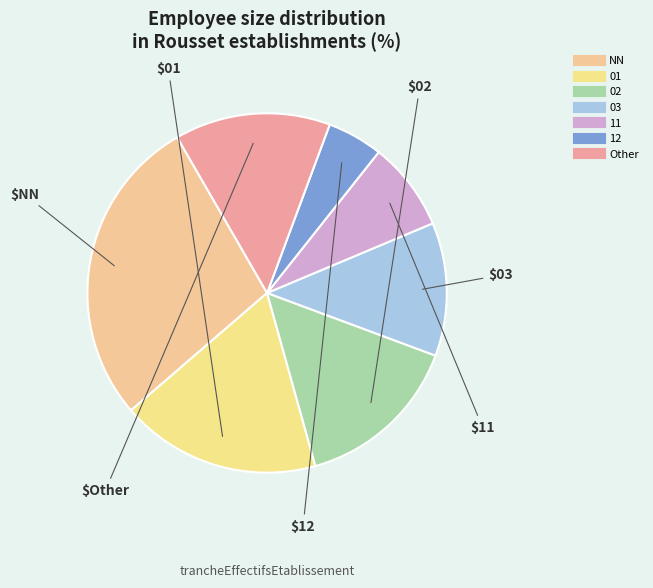

How many segments does this pie chart have?

7